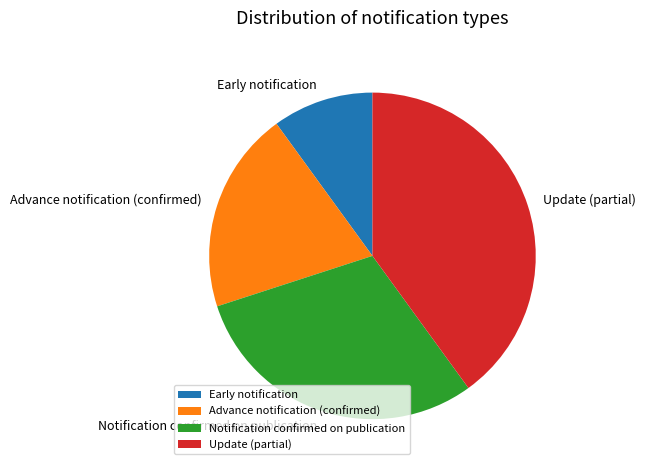

What is the smallest slice in the pie chart?

Early notification